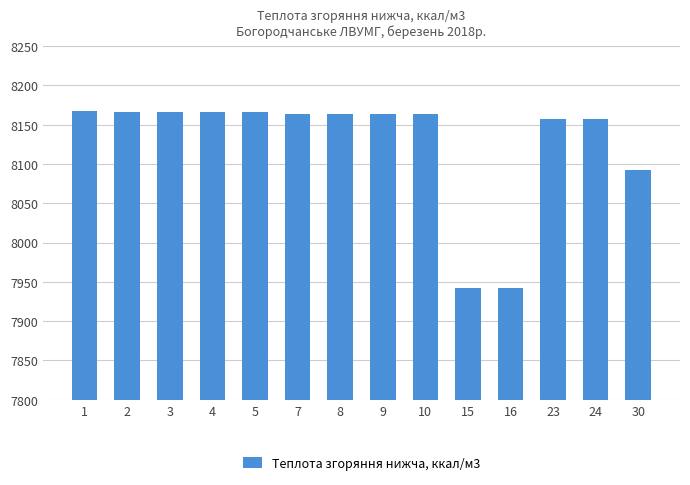

What is the ratio of the value at 16 to the value at 3?

1.0